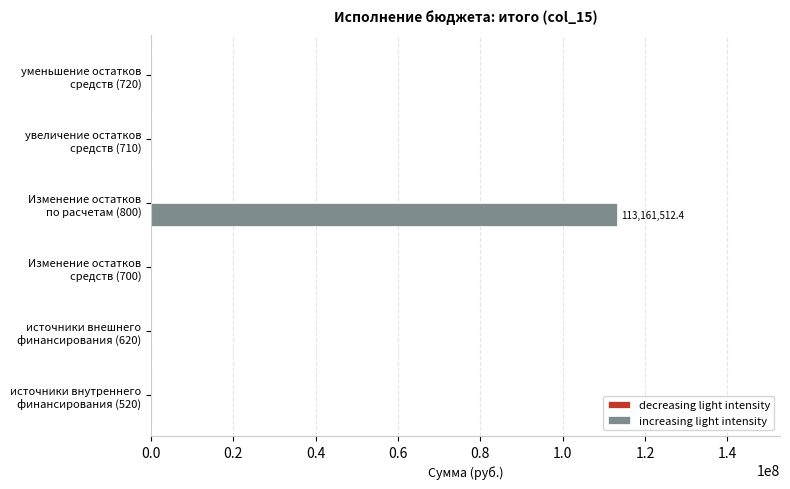

What is the maximum value shown in the chart?

113161512.4